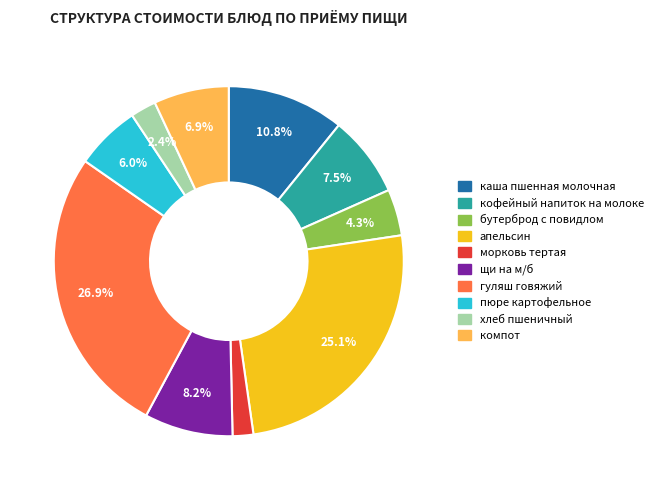

Do гуляш говяжий and хлеб пшеничный together represent more than half of the pie?

No